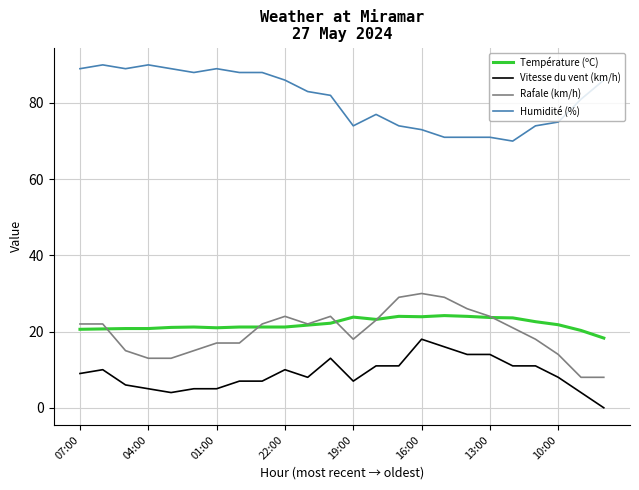

List the series in order of their peak value, highest first.

Humidité (%), Rafale (km/h), Température (ºC), Vitesse du vent (km/h)